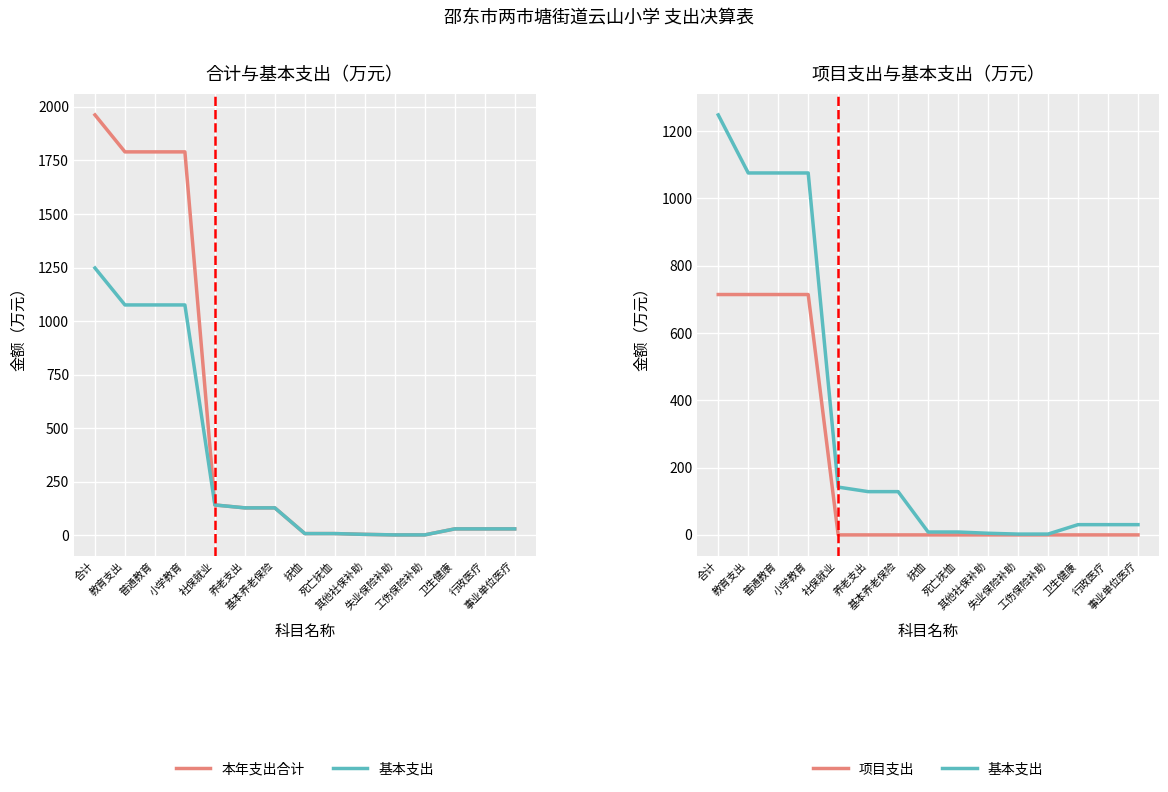

Rank the categories by 项目支出 value from highest to lowest.

合计, 教育支出, 普通教育, 小学教育, 社保就业, 养老支出, 基本养老保险, 抚恤, 死亡抚恤, 其他社保补助, 失业保险补助, 工伤保险补助, 卫生健康, 行政医疗, 事业单位医疗